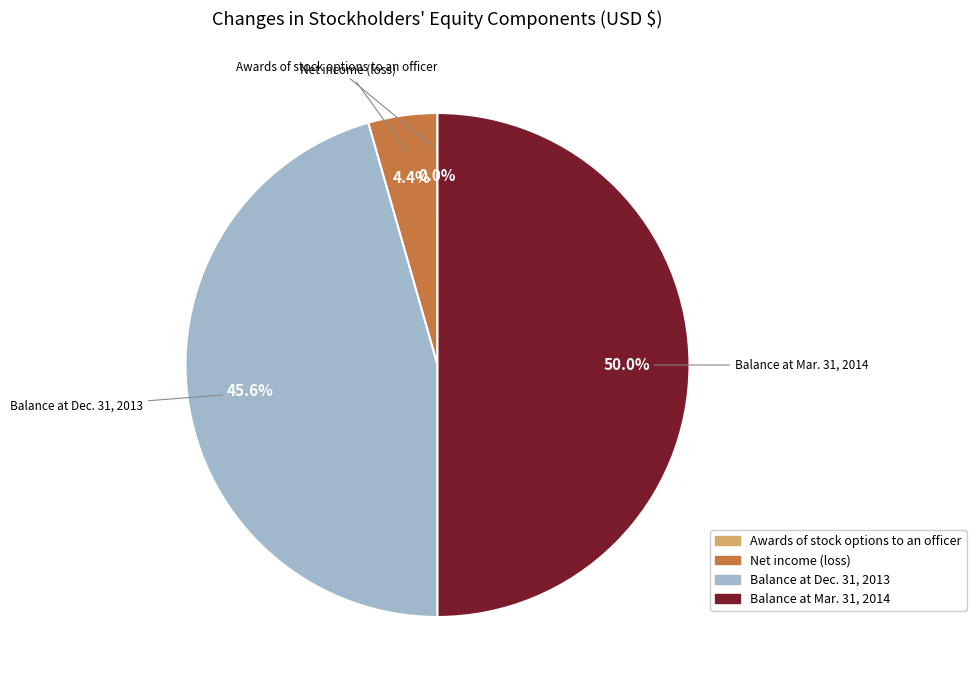

True or false: Balance at Mar. 31, 2014 accounts for 64% of the total.

False